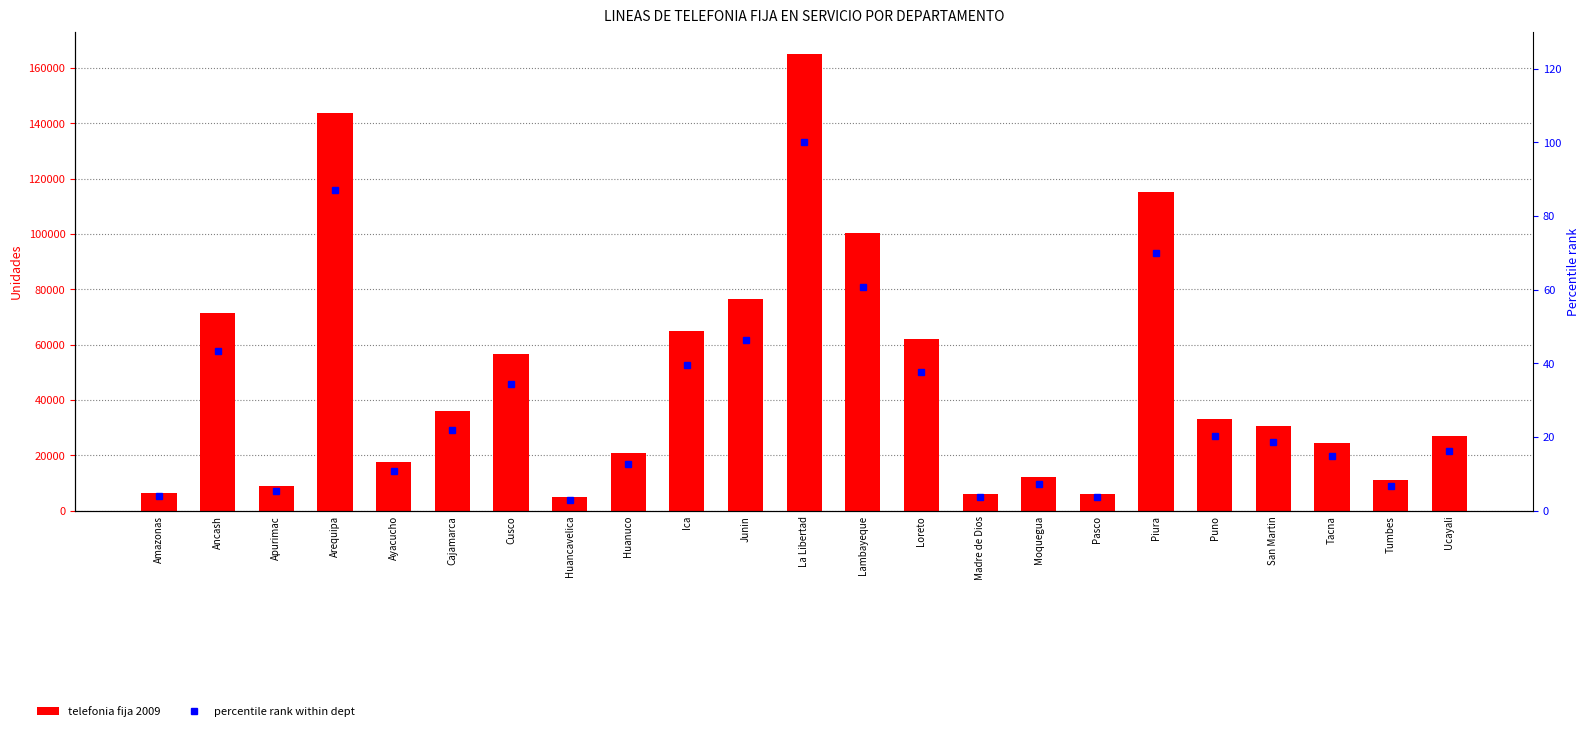

Is the value of percentile rank within dept at Cusco greater than the value of telefonia fija 2009 at Puno?

No